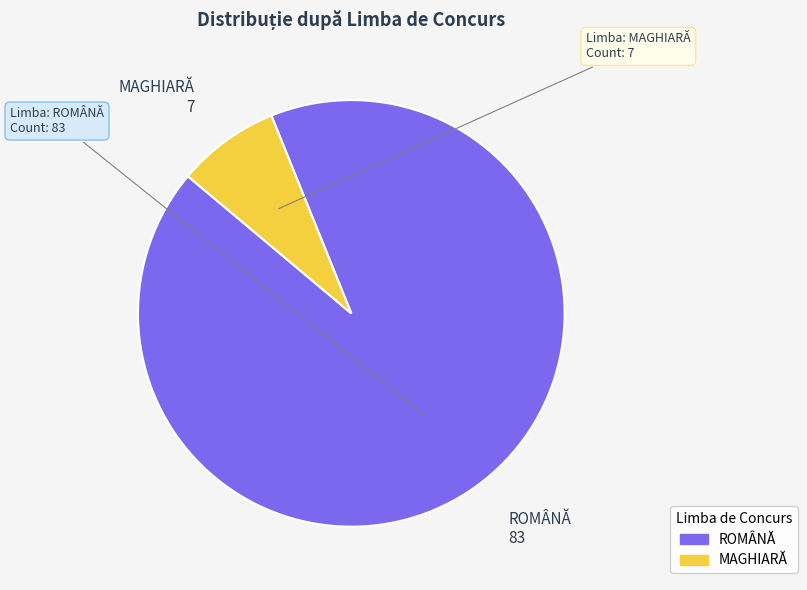

Is it true that MAGHIARĂ is 8% of the pie?

True